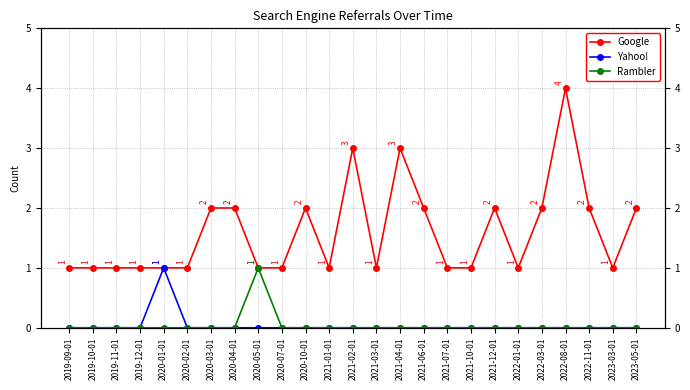

What is the spread (max minus min) of values at 2020-07-01?

1